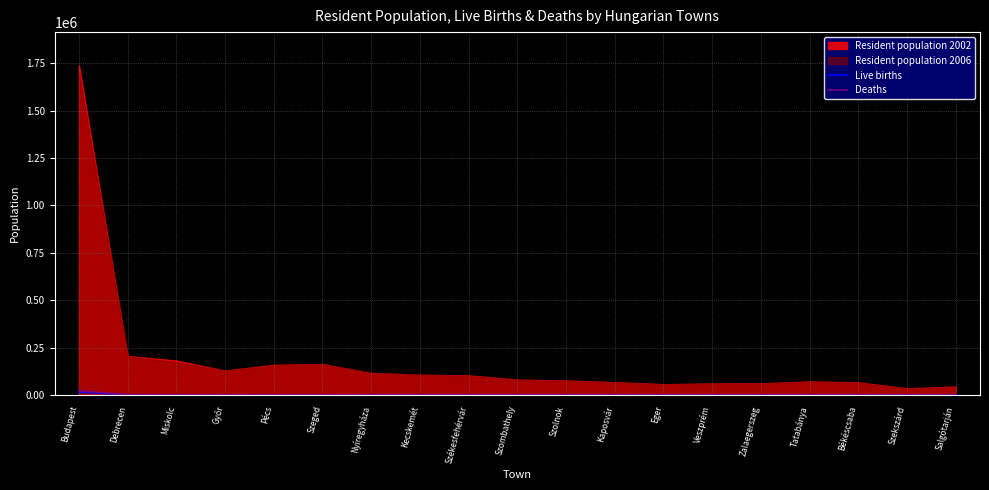

How many interior local peaks does the Live births series have?

4